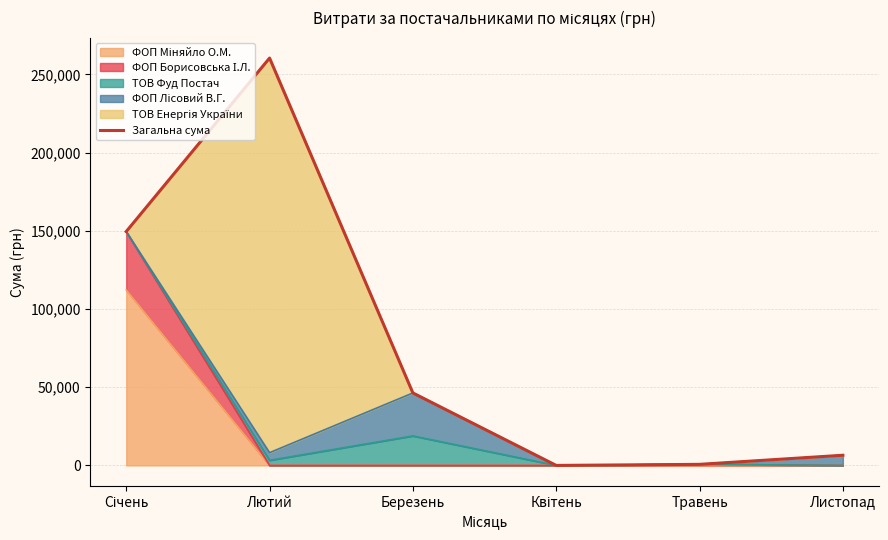

Where is the first local maximum?

Лютий